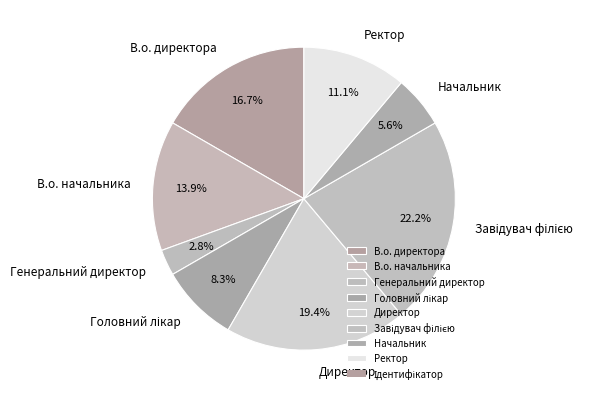

Is it true that Генеральний директор is 8% of the pie?

False